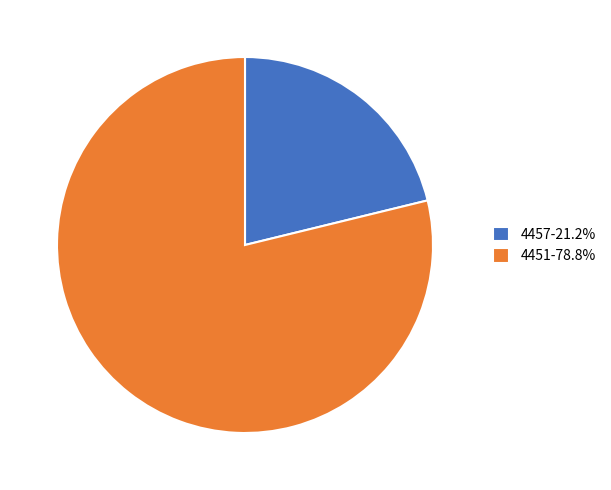

True or false: 4457 accounts for 21% of the total.

True